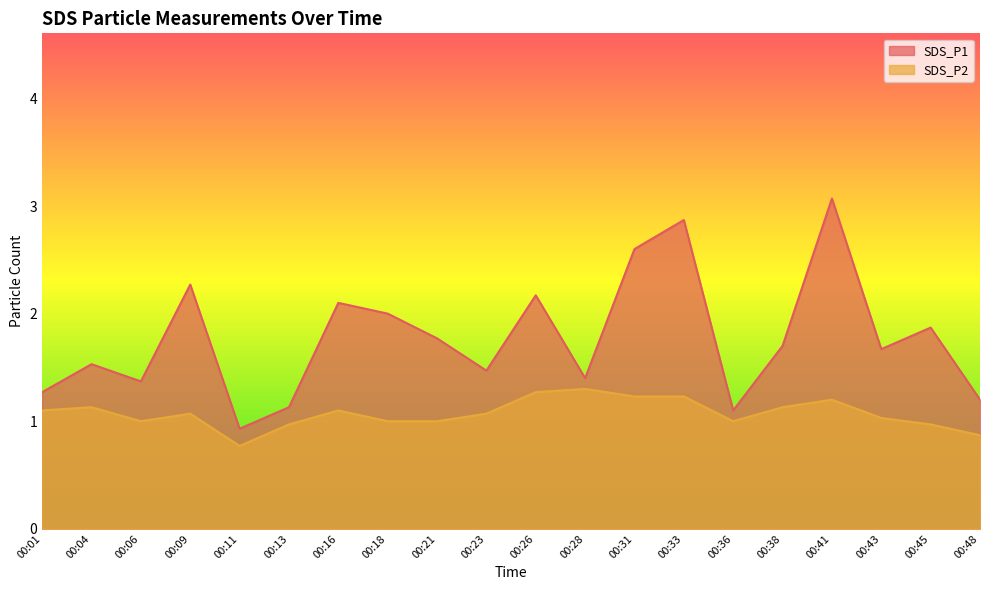

Rank the series by their maximum value, from highest to lowest.

SDS_P1, SDS_P2